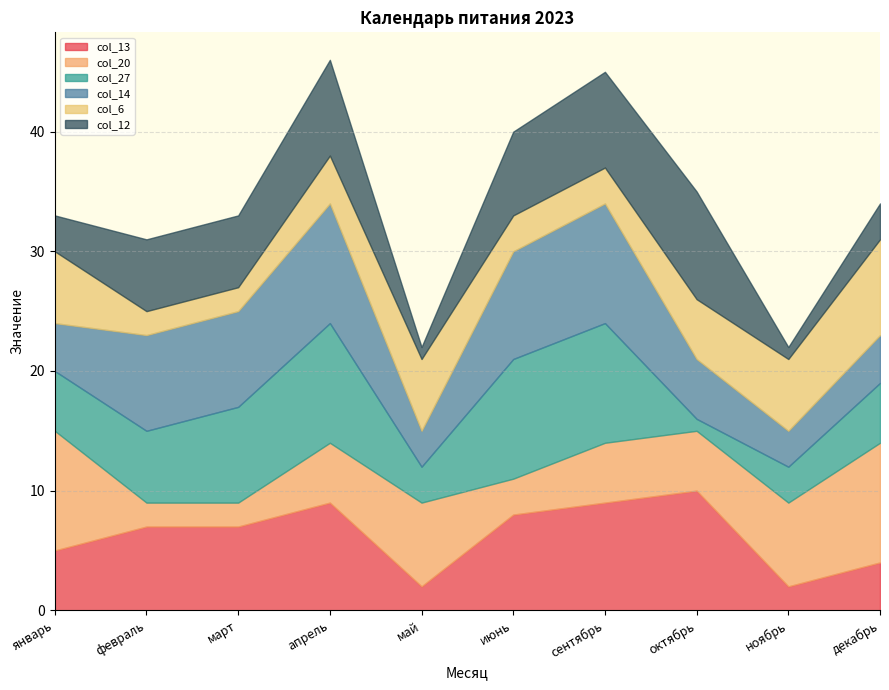

Does the chart display data point markers on the line(s)?

No